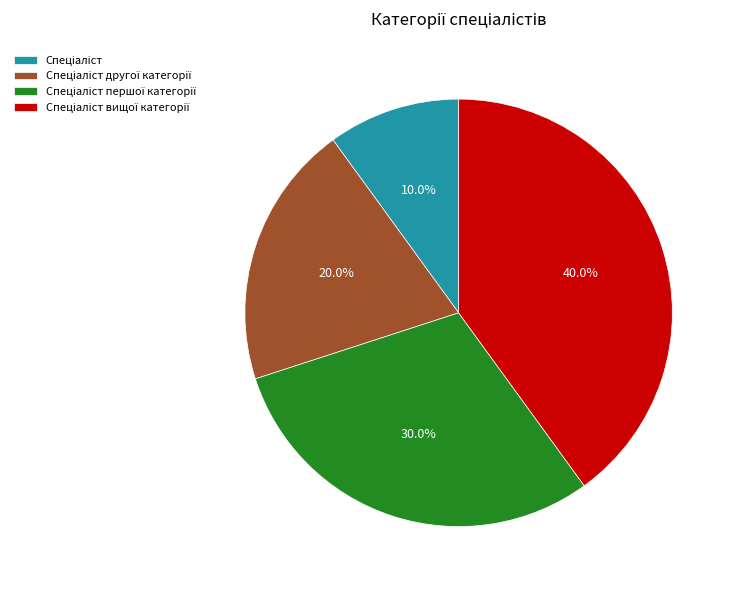

Does any single category account for the majority?

No